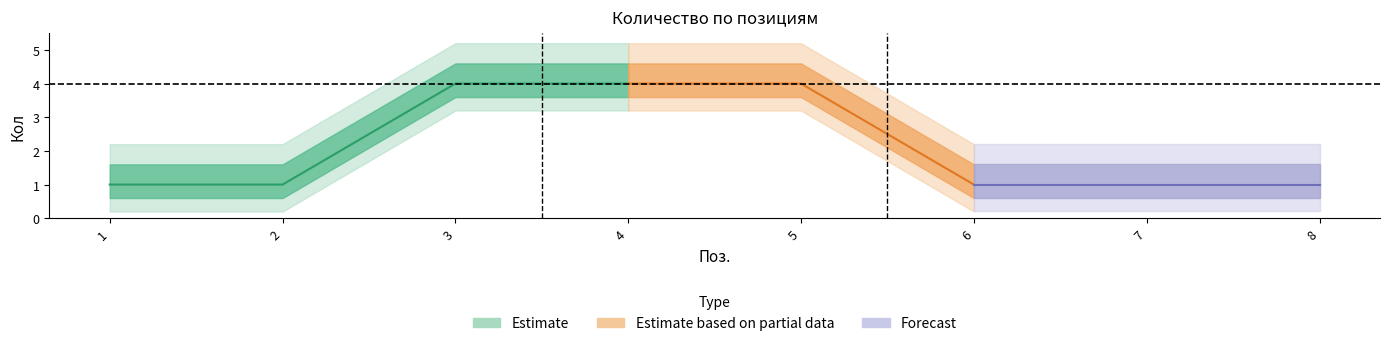

What is the difference between the maximum and minimum values in the Estimate series?

3.0